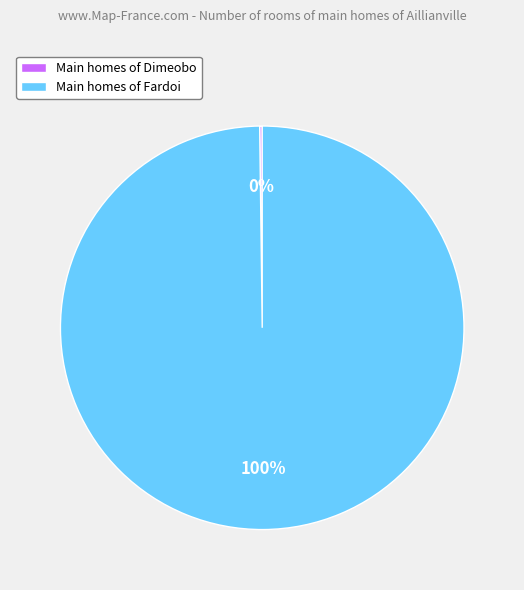

To the nearest percent, what portion does Main homes of Fardoi represent?

100%